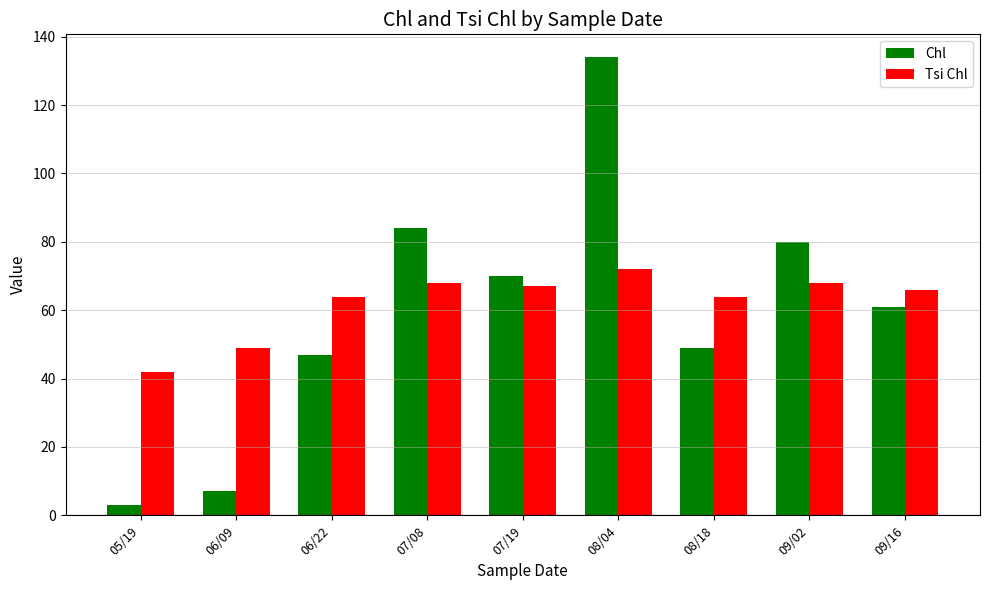

What are all the series names shown in the legend?

Chl, Tsi Chl